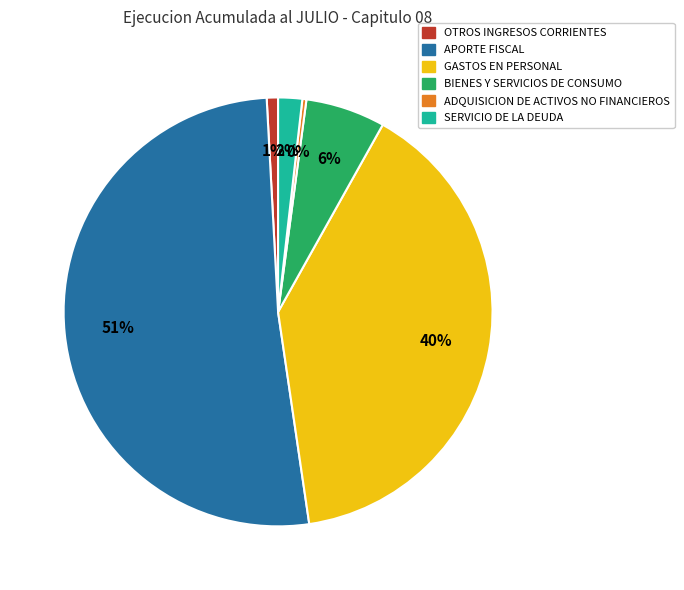

Count the number of slices in the pie.

6